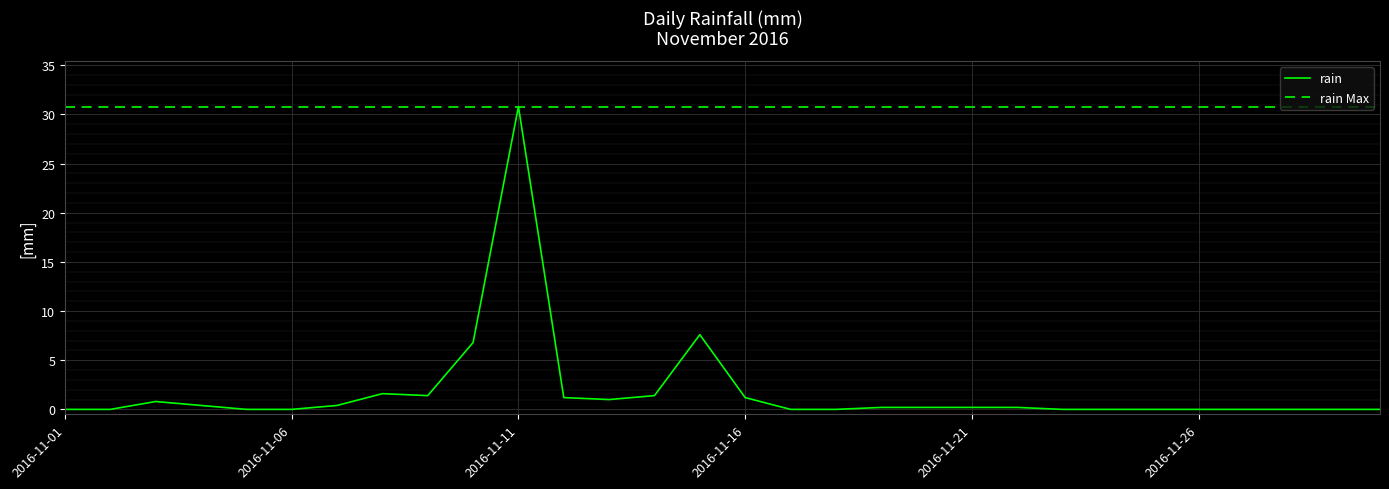

The value at 2016-11-14 is 2.2. True or false?

False